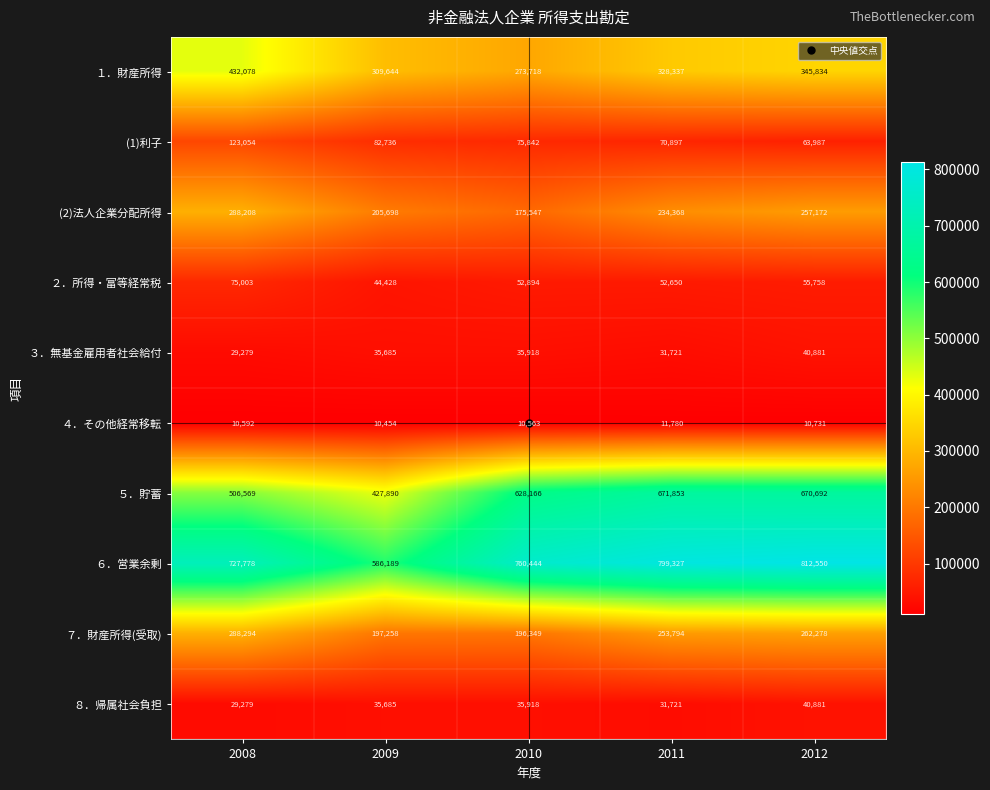

At how many categories does at least one series exceed 656747?

4